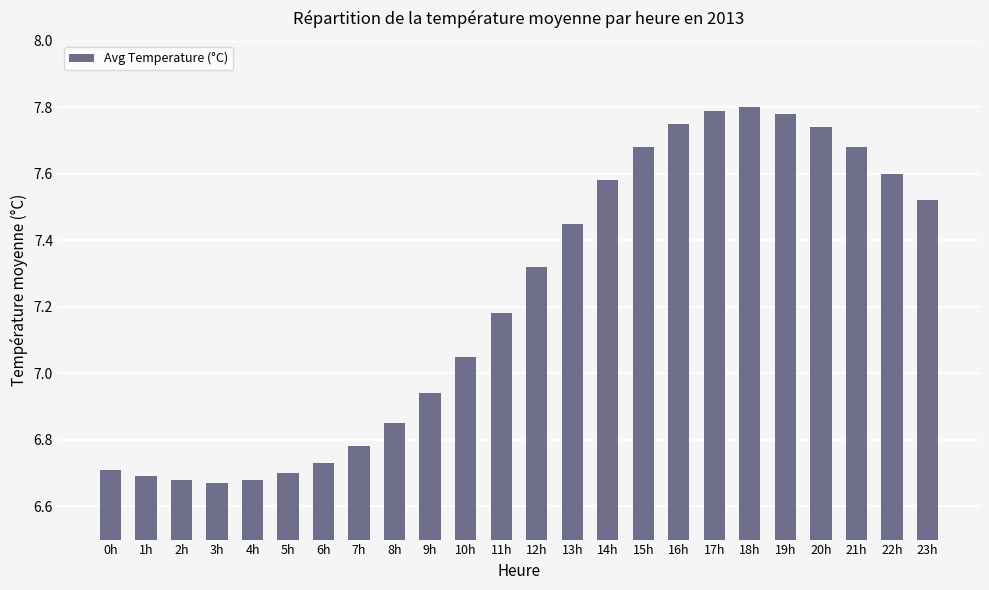

Is it true that the value at 4h is 6.7?

True